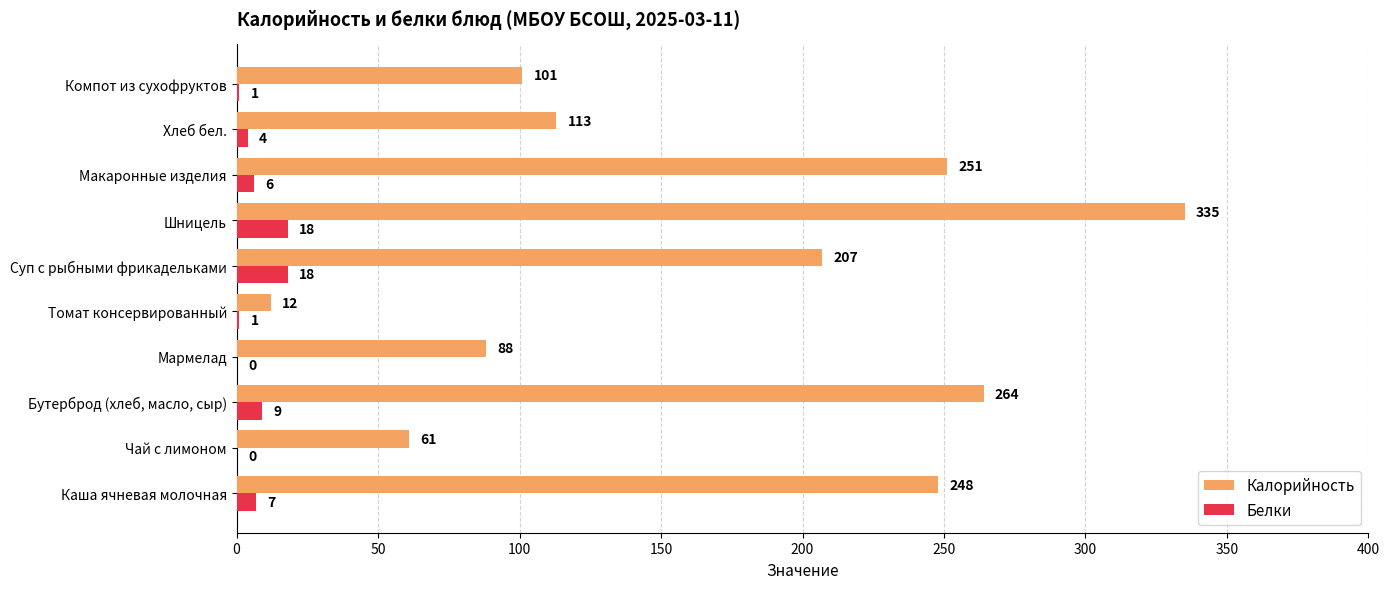

What are all the series names shown in the legend?

Калорийность, Белки